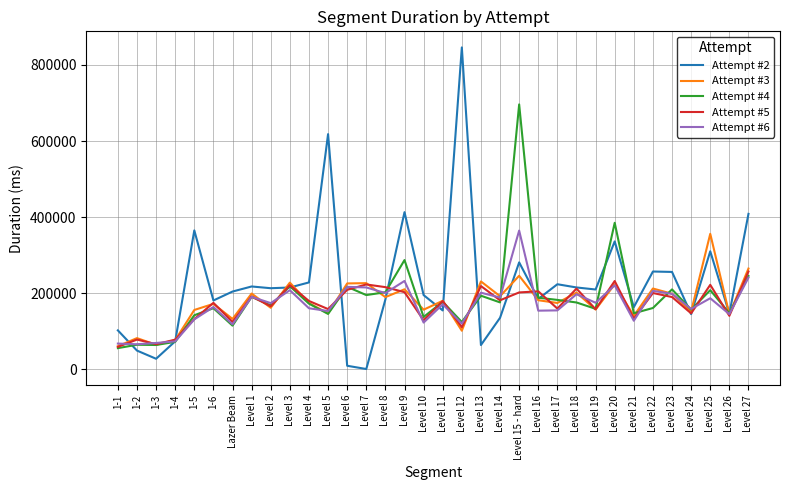

At which category is the sum across all series the highest?

Level 15 - hard